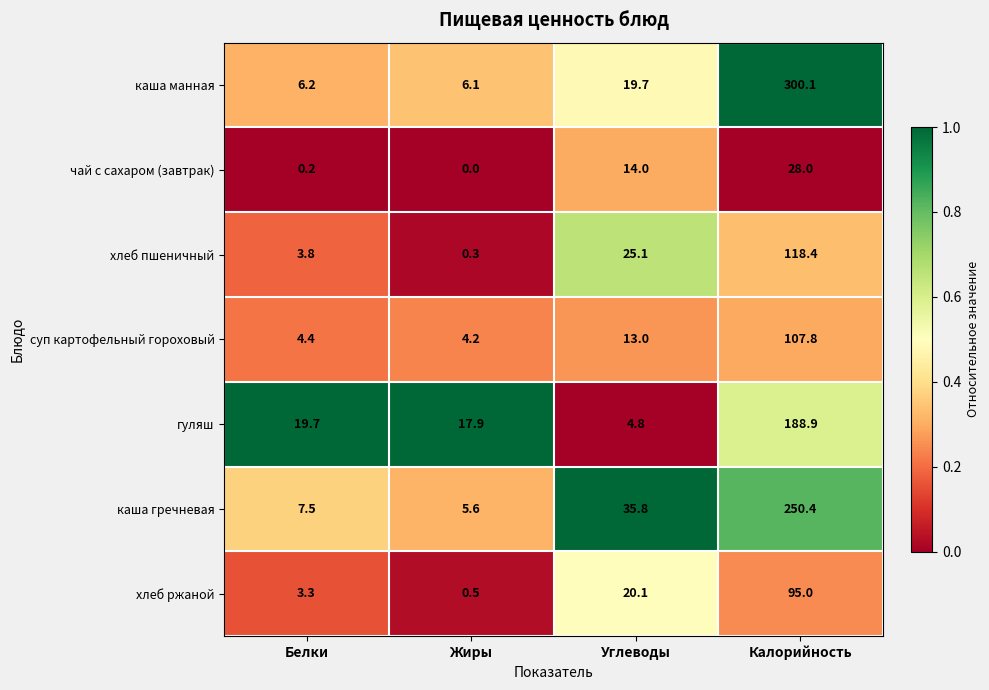

At which category does the chart reach its peak across all series?

Калорийность